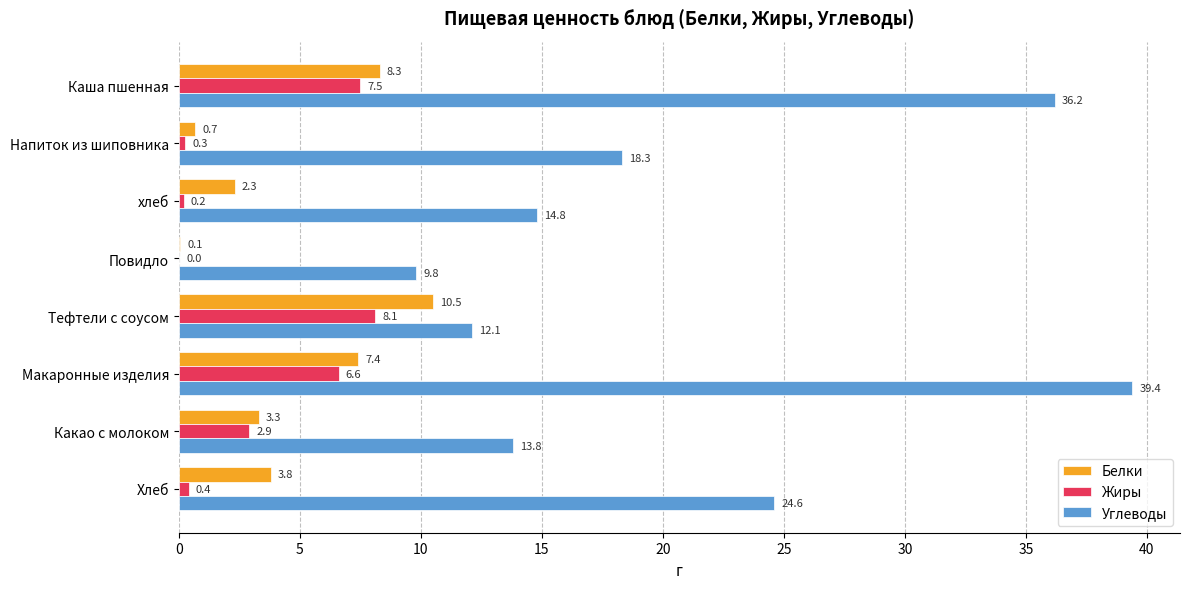

True or false: Жиры has a value of 0.0 at Повидло.

True